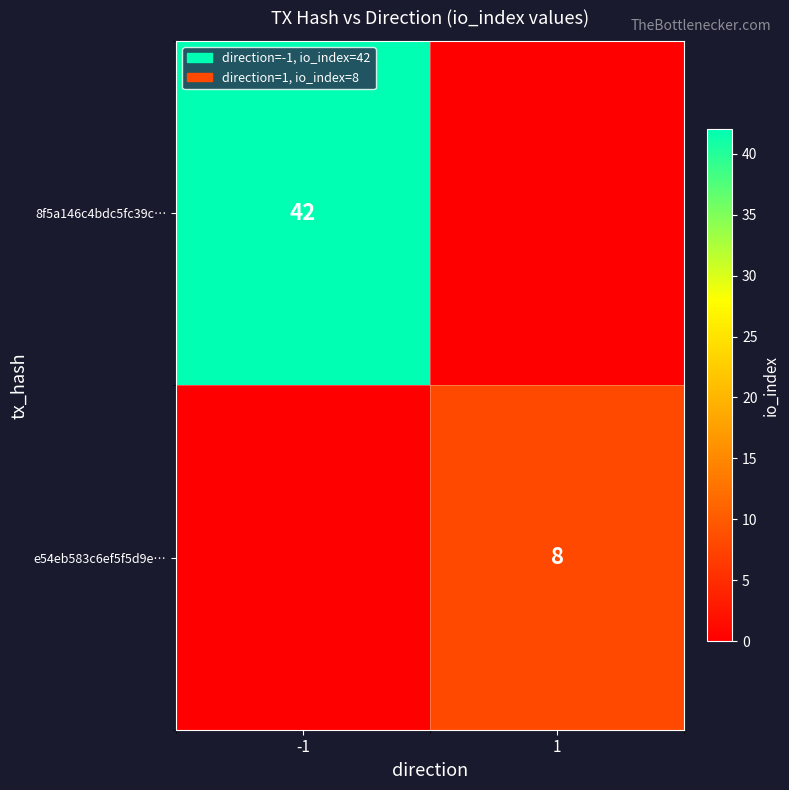

Count the number of data series in this chart.

2